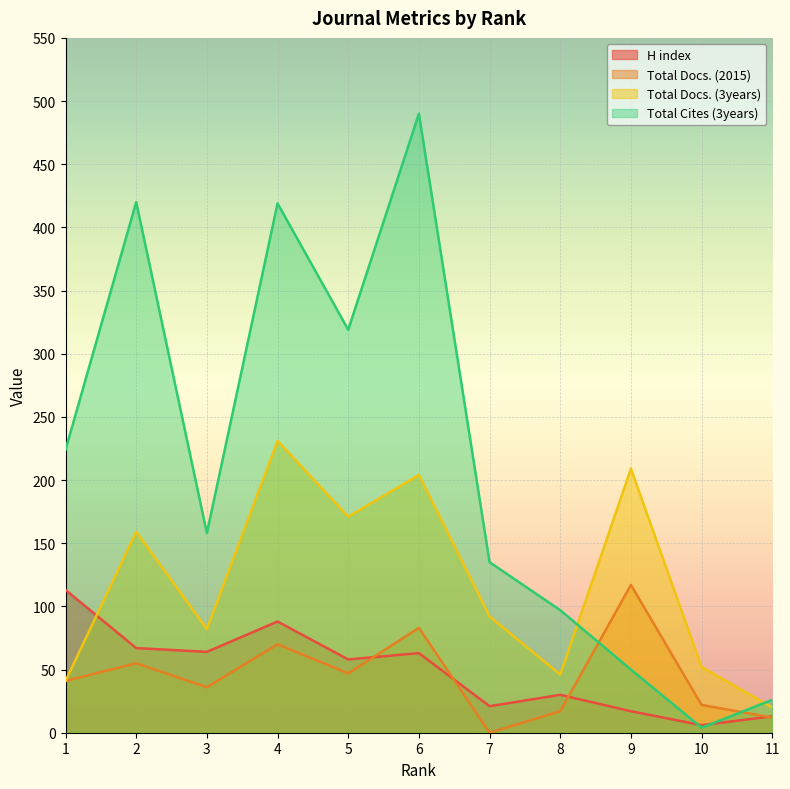

Reading right to left, extract all data points from this chart.

H index: 13	6	17	30	21	63	58	88	64	67	113
Total Docs. (2015): 12	22	117	17	0	83	47	70	36	55	41
Total Docs. (3years): 20	52	209	46	92	204	171	231	82	159	41
Total Cites (3years): 26	4	50	97	135	490	319	419	158	420	224